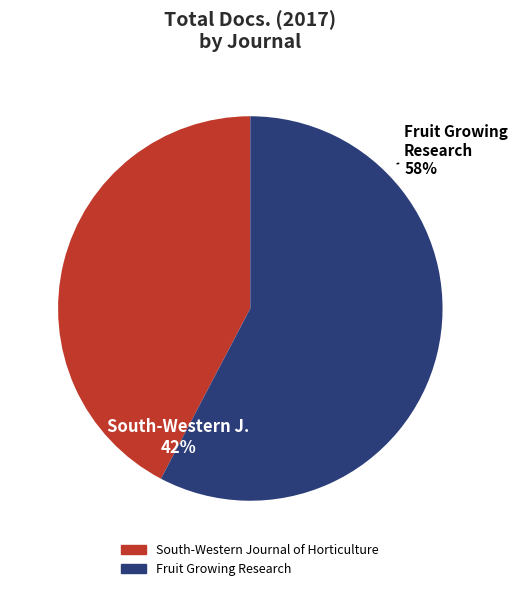

Rank the categories by value from lowest to highest.

South-Western Journal of Horticulture, Fruit Growing Research